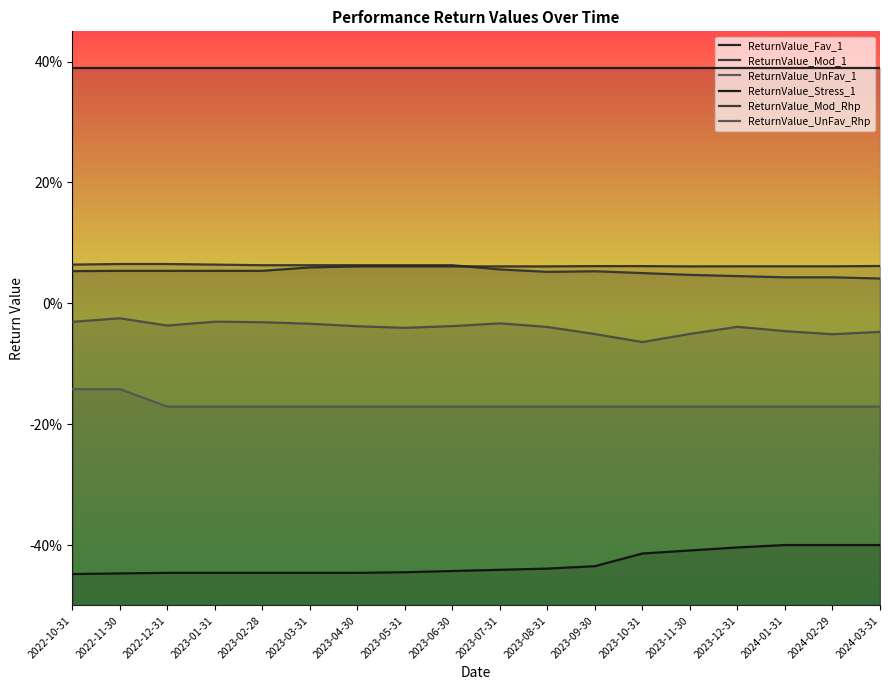

What is the lowest value of the ReturnValue_UnFav_Rhp series?

-0.1